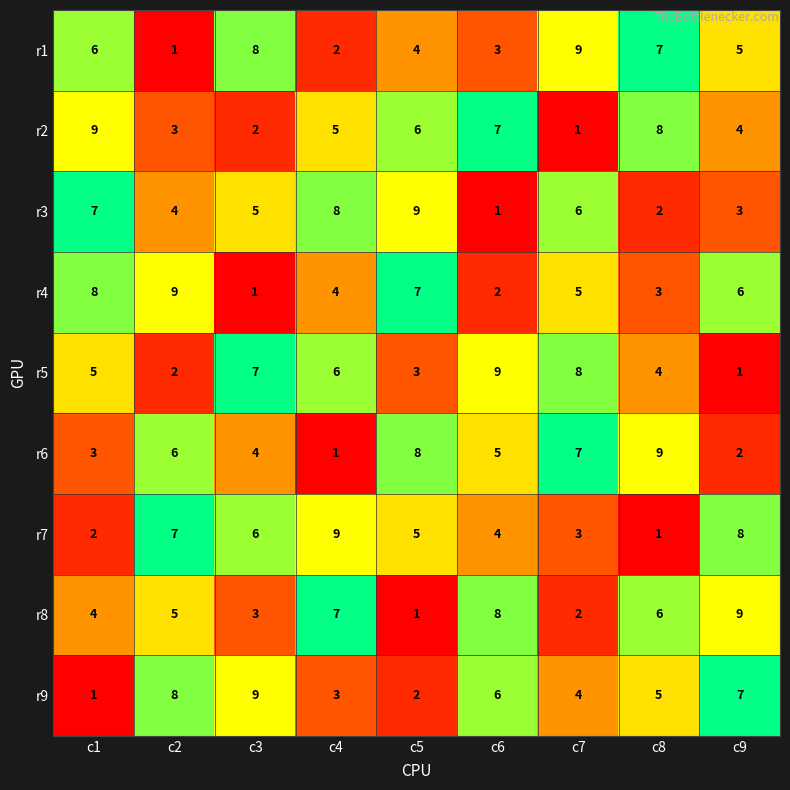

What is the spread (max minus min) of values at c1?

8